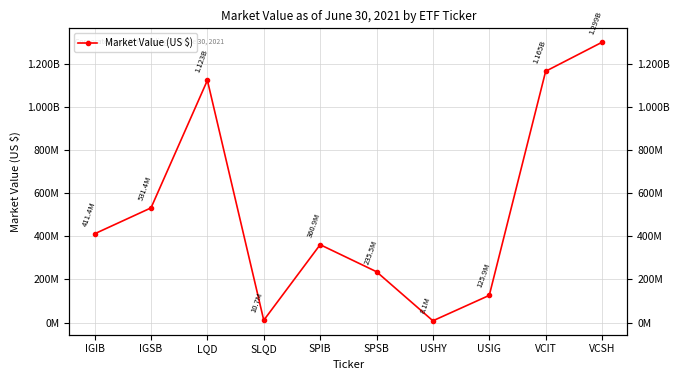

At which category does the chart reach its peak across all series?

VCSH